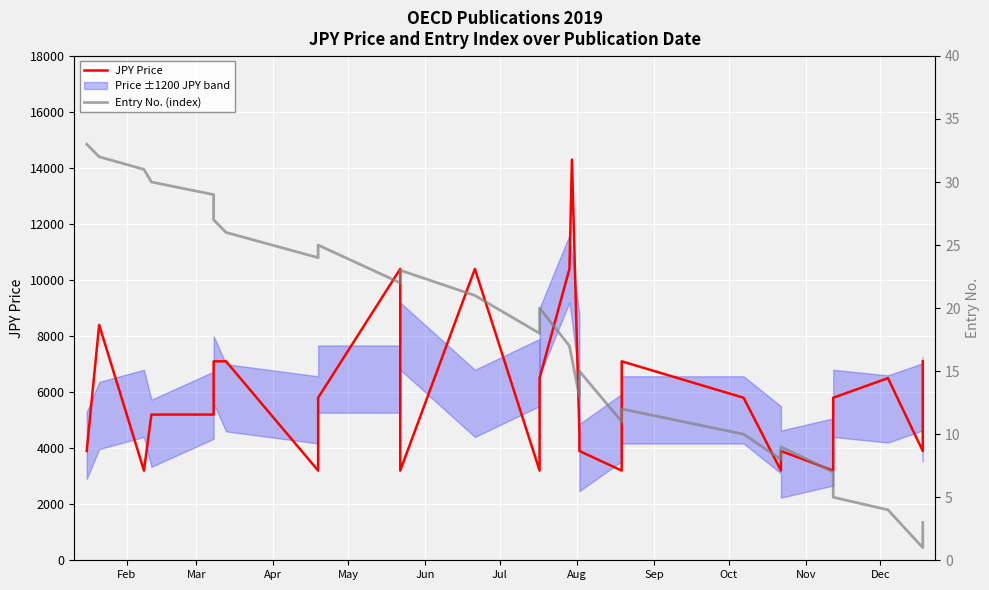

What is the difference between the second highest and second lowest values in the Entry No. (index) series?

30